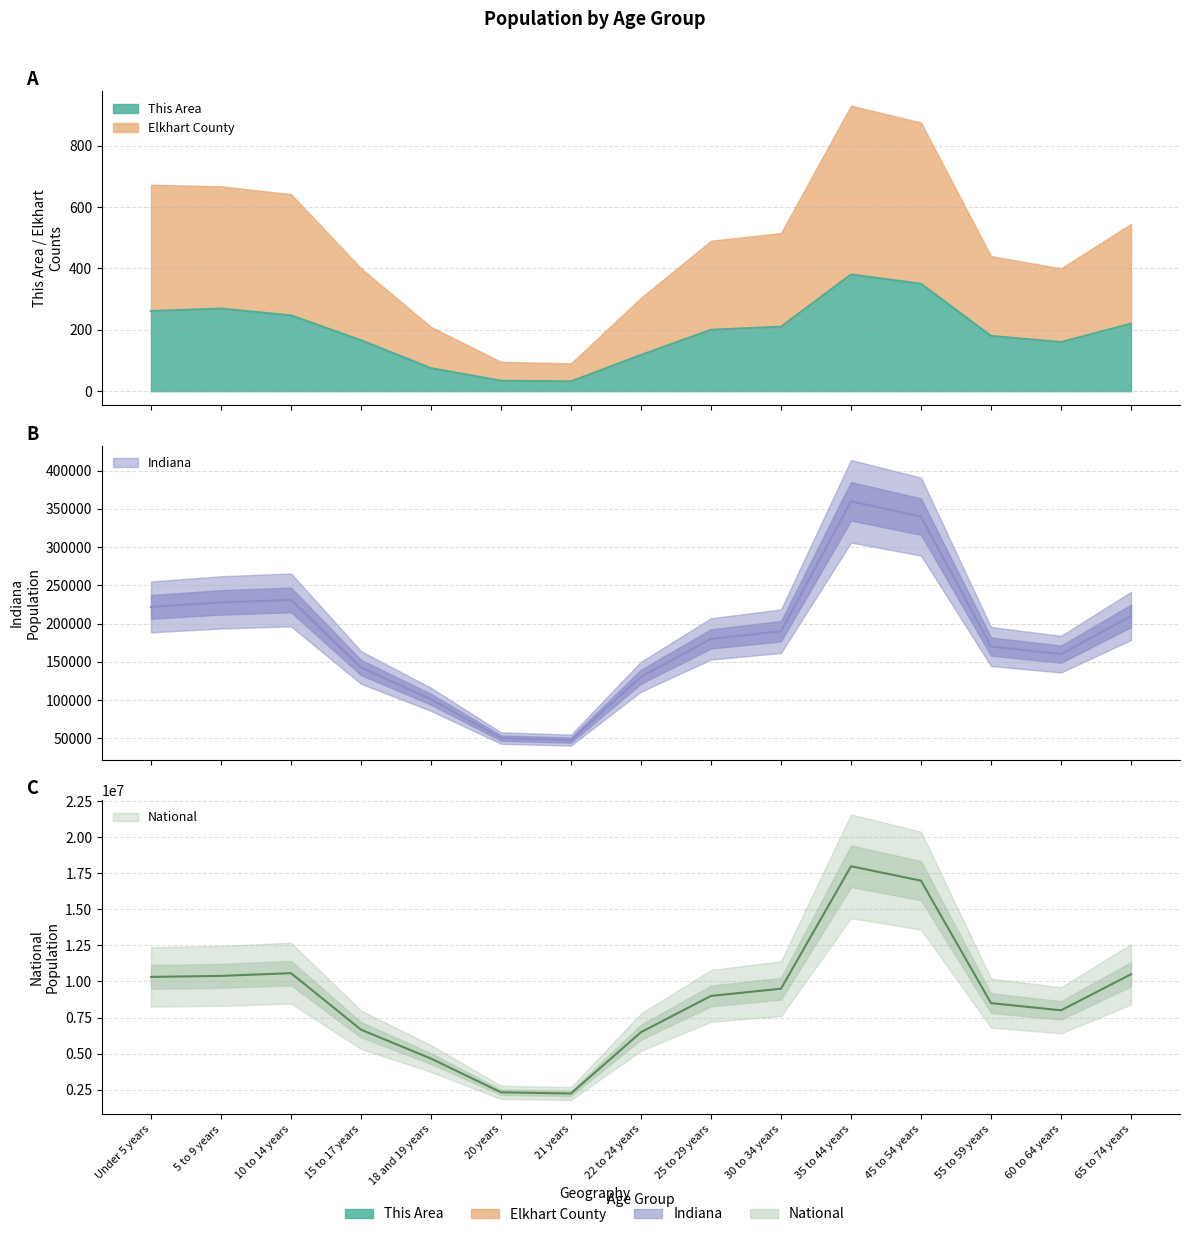

Read the Elkhart County value at 65 to 74 years.

210000